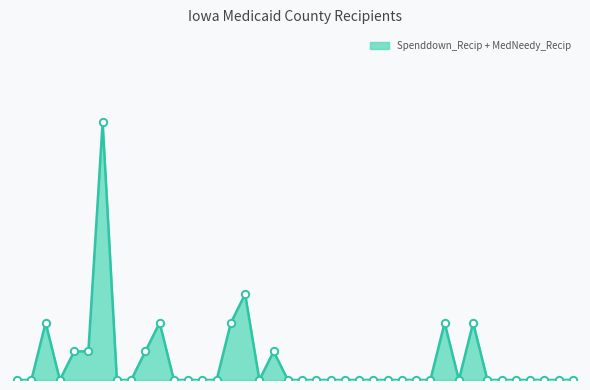

Is this an area chart (filled region under the line)?

Yes